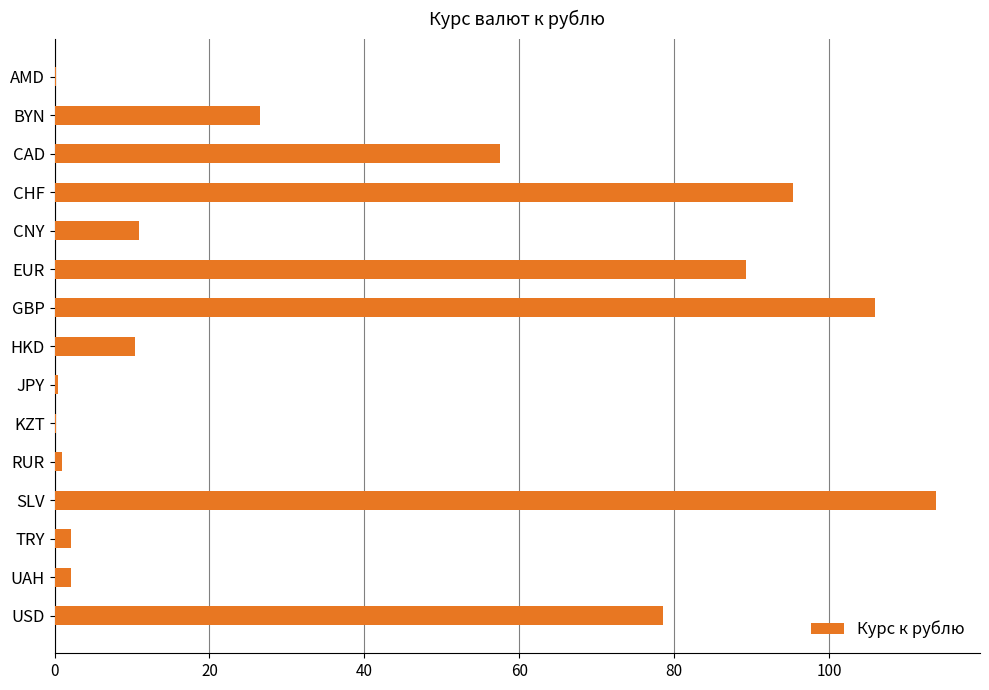

Is it true that the value at CAD is 18.5?

False